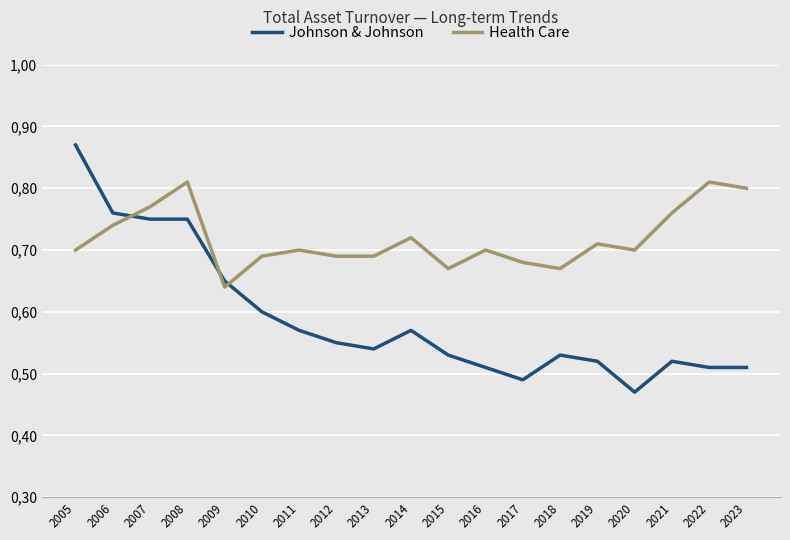

At how many categories does at least one series exceed 0?

19